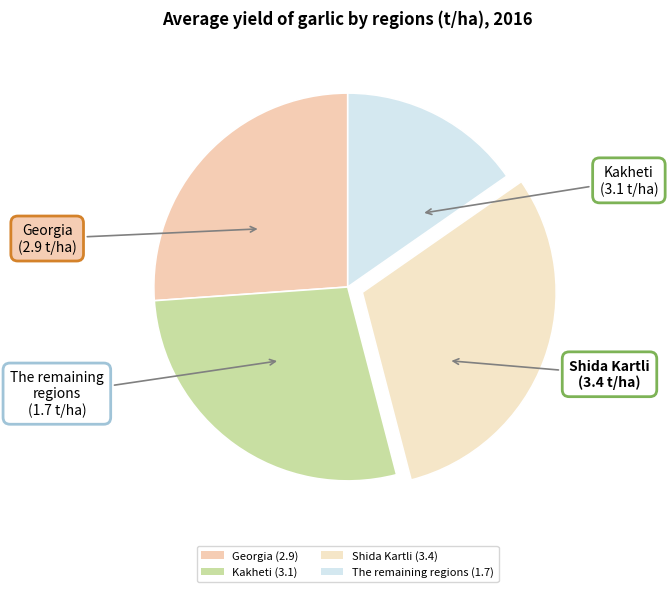

Is there any slice that represents more than half of the pie?

No